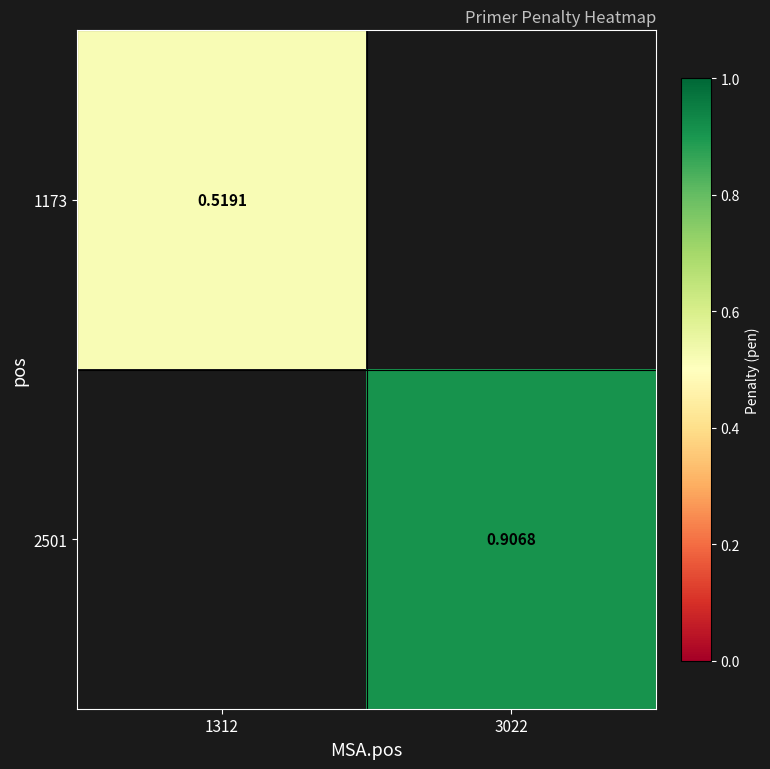

Rank the categories by 1173 value from lowest to highest.

1312, 3022